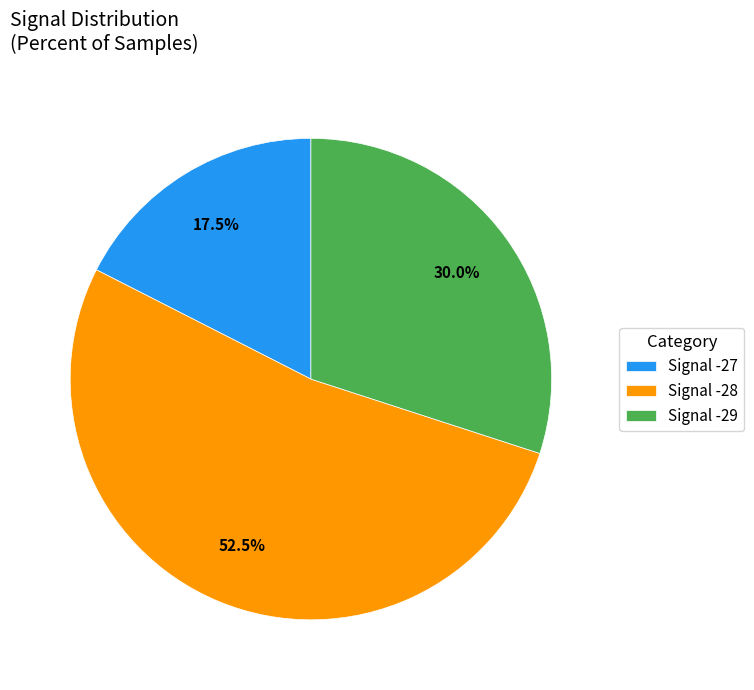

What is the smallest slice in the pie chart?

Signal -27